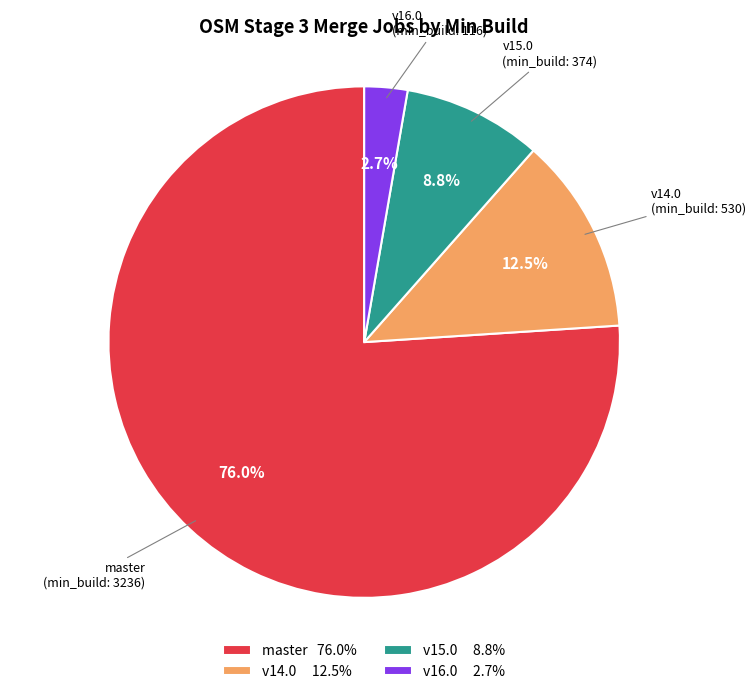

Between master 76.0% and v15.0 8.8%, which is larger?

master 76.0%